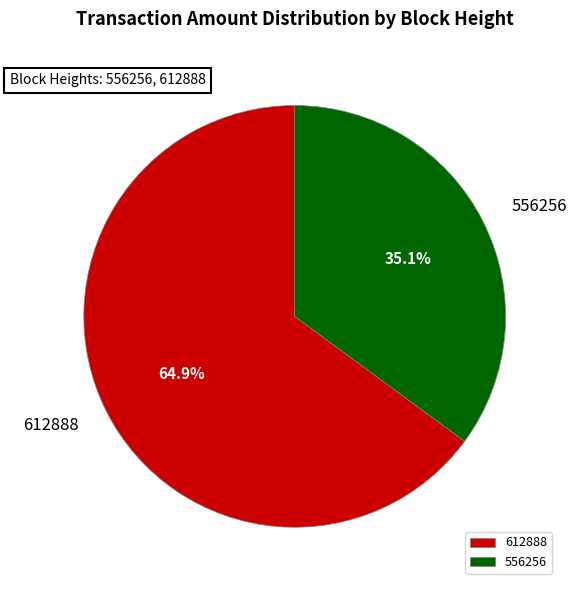

True or false: 612888 accounts for 52% of the total.

False